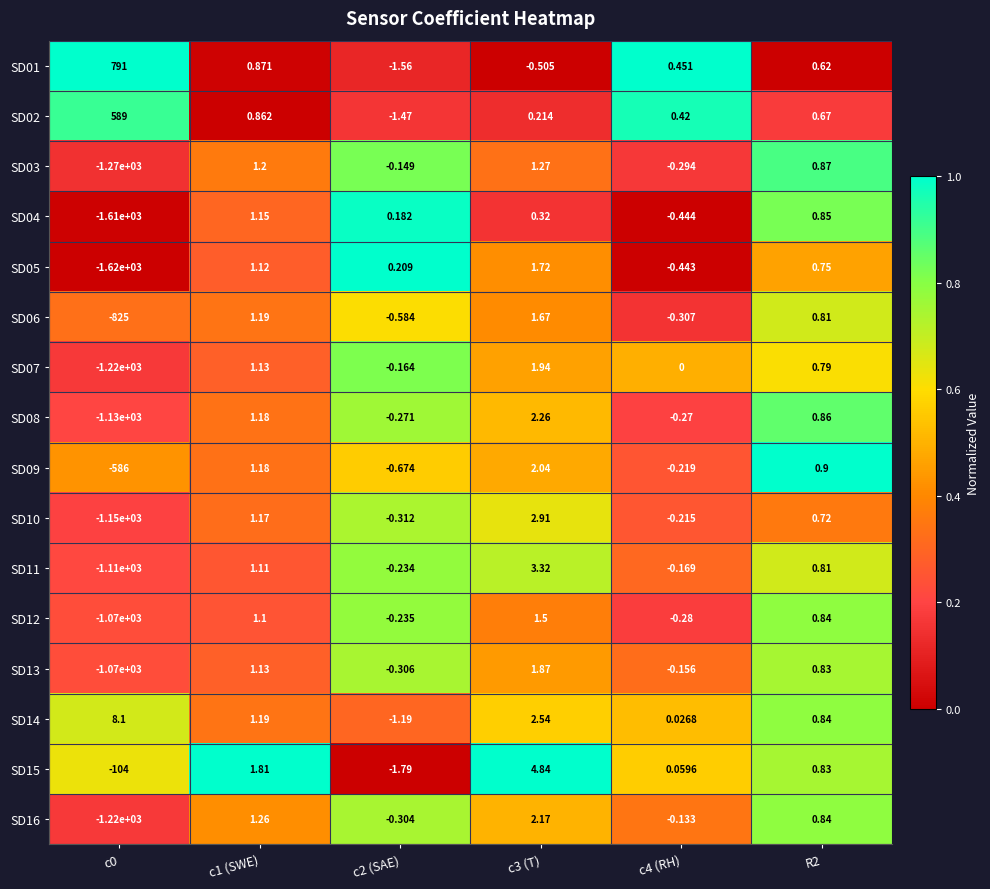

How many data points in SD08 are above 0?

3